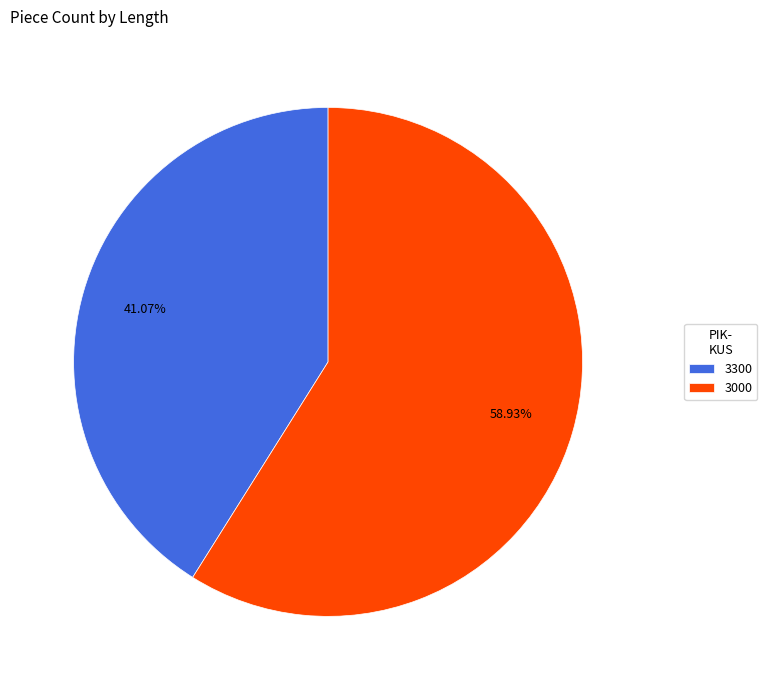

Which has a higher value, 3000 or 3300?

3000